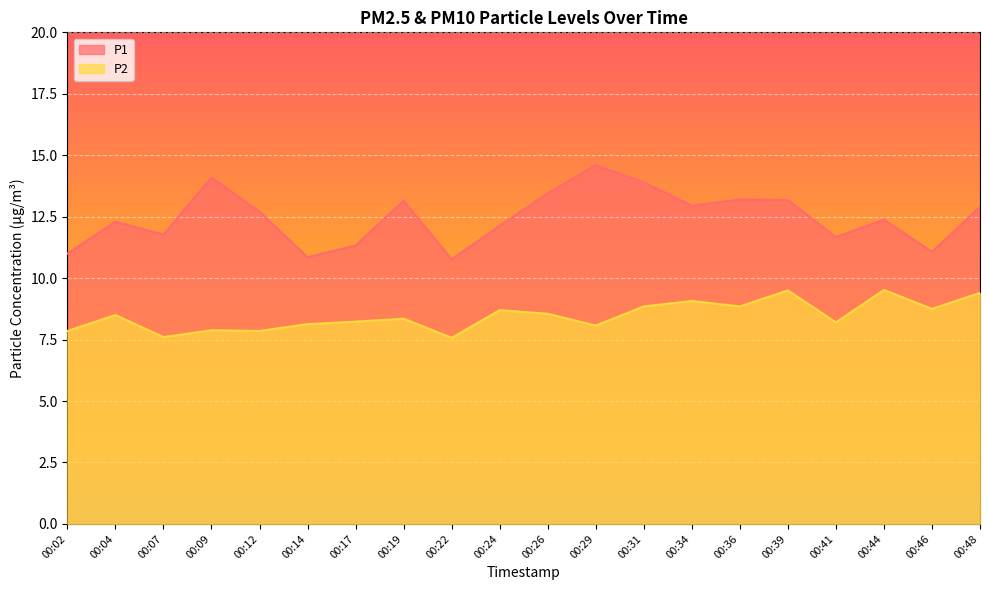

Which has a higher value, 00:02 or 00:22?

00:02